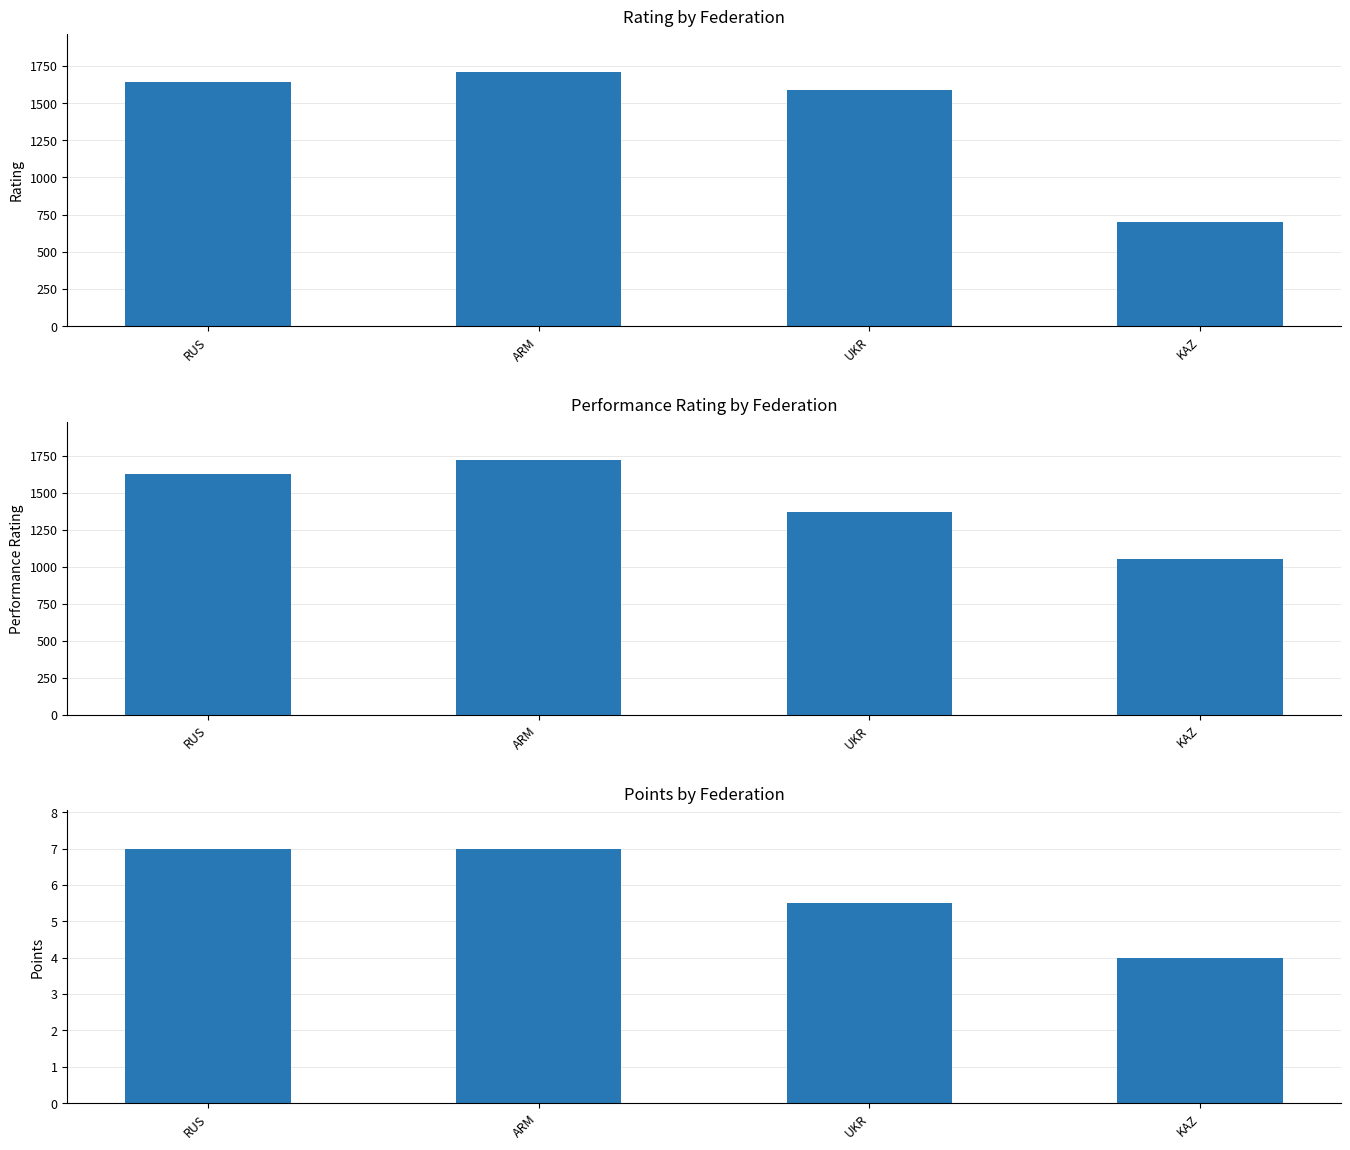

Is it true that Rating (Рейт.) equals 700.0 at KAZ?

True